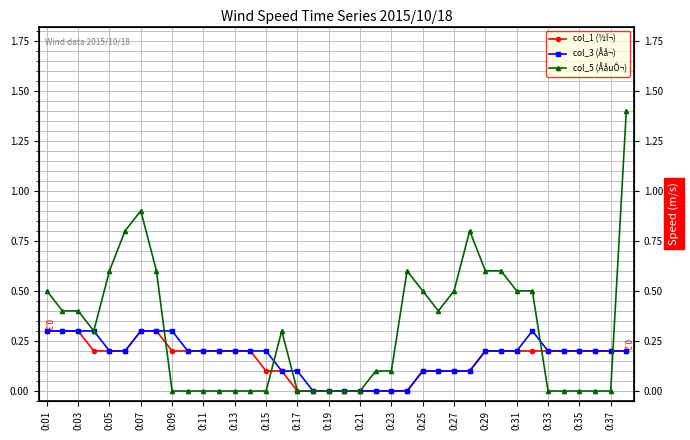

Which series ends up on top after the final intersection of col_1 (½Ï¬) and col_5 (ÅåuÔ¬)?

col_5 (ÅåuÔ¬)